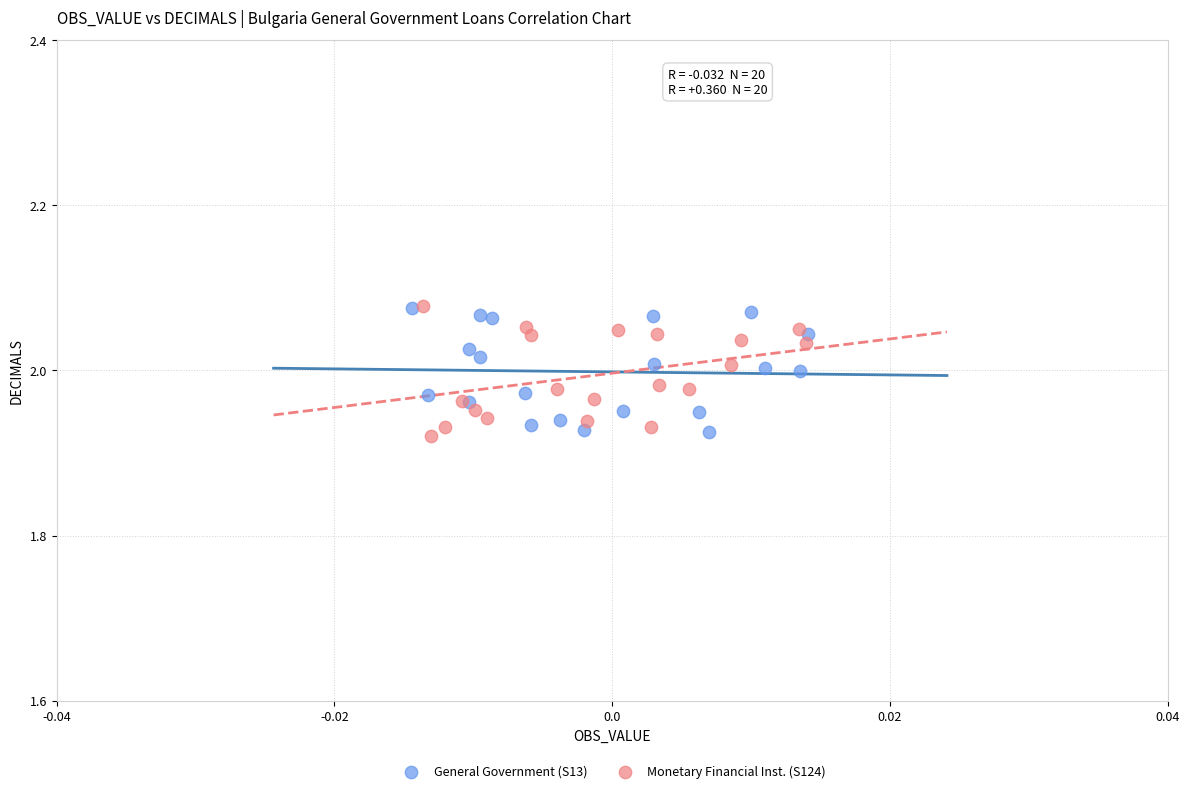

What are all the series names shown in the legend?

General Government (S13), Monetary Financial Inst. (S124)